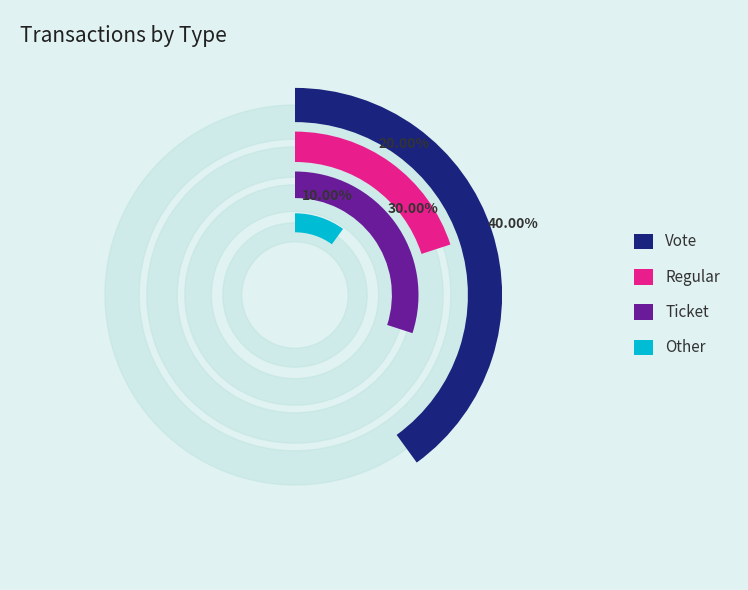

To the nearest percent, what is the combined percentage of Vote and Other?

50%